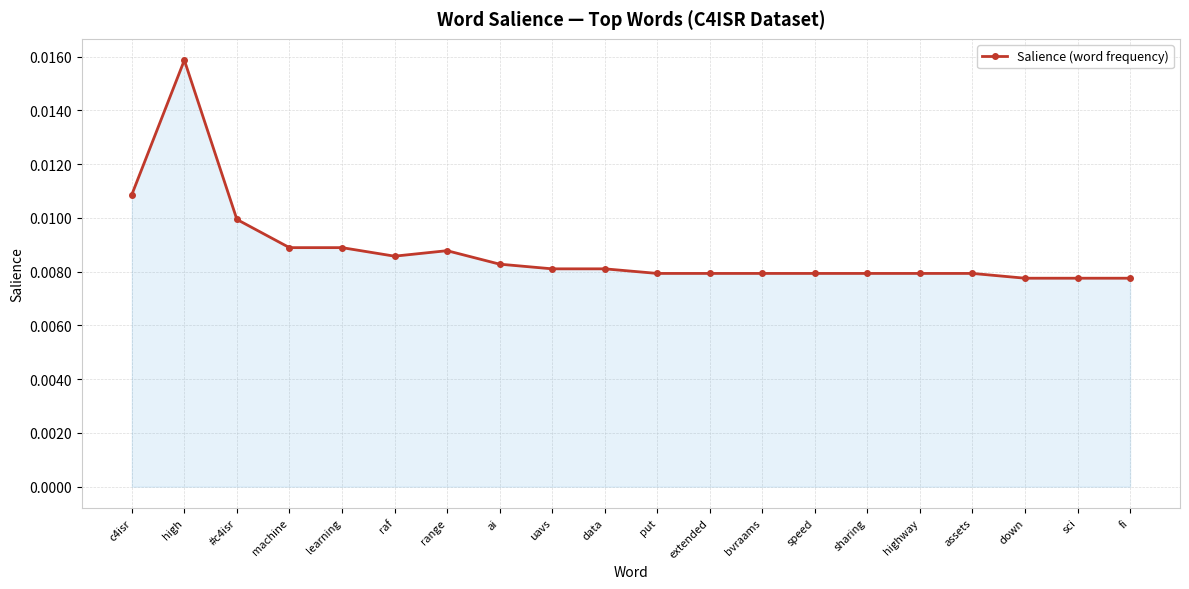

Count the values in the range 0 to 1.

20